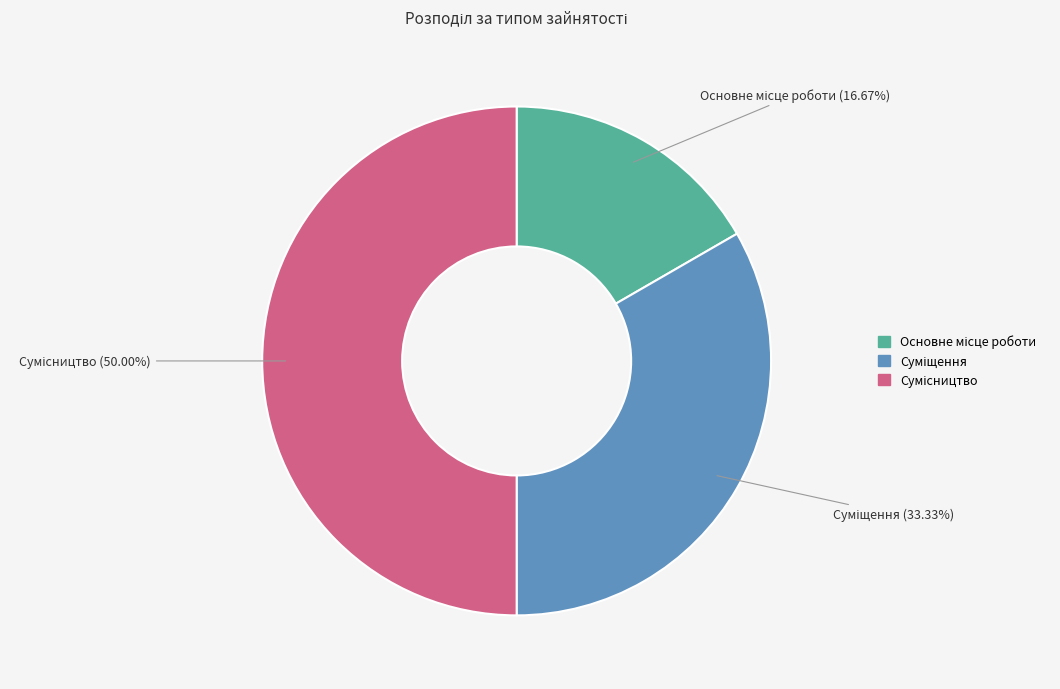

To the nearest percent, what is the difference between the Сумісництво and Основне місце роботи slice percentages?

33%